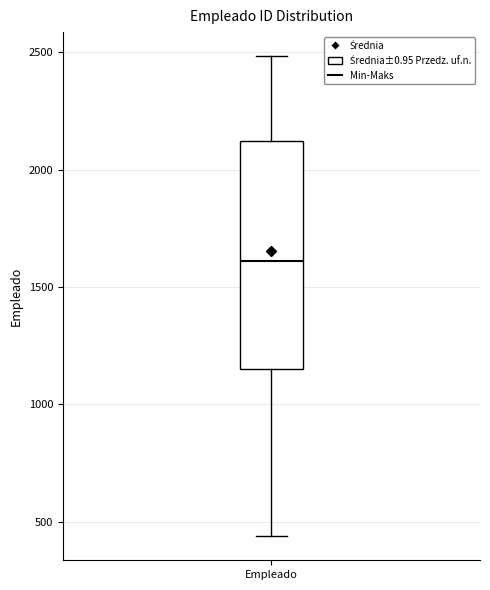

Transcribe this box plot: give where the median line is, the range the box spans, and where the two whiskers end, as read against the y-axis. The values are not printed on the chart, so give them approximately, as read against the axis.

median 1600, box 1150 to 2100, whiskers 450 to 2500